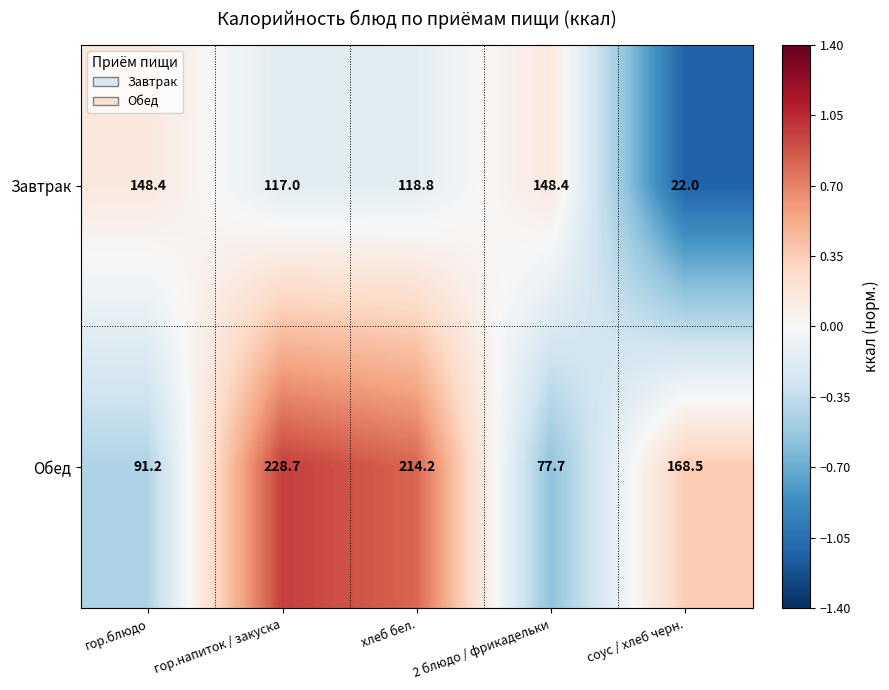

How many values in the Обед series are below 168?

2